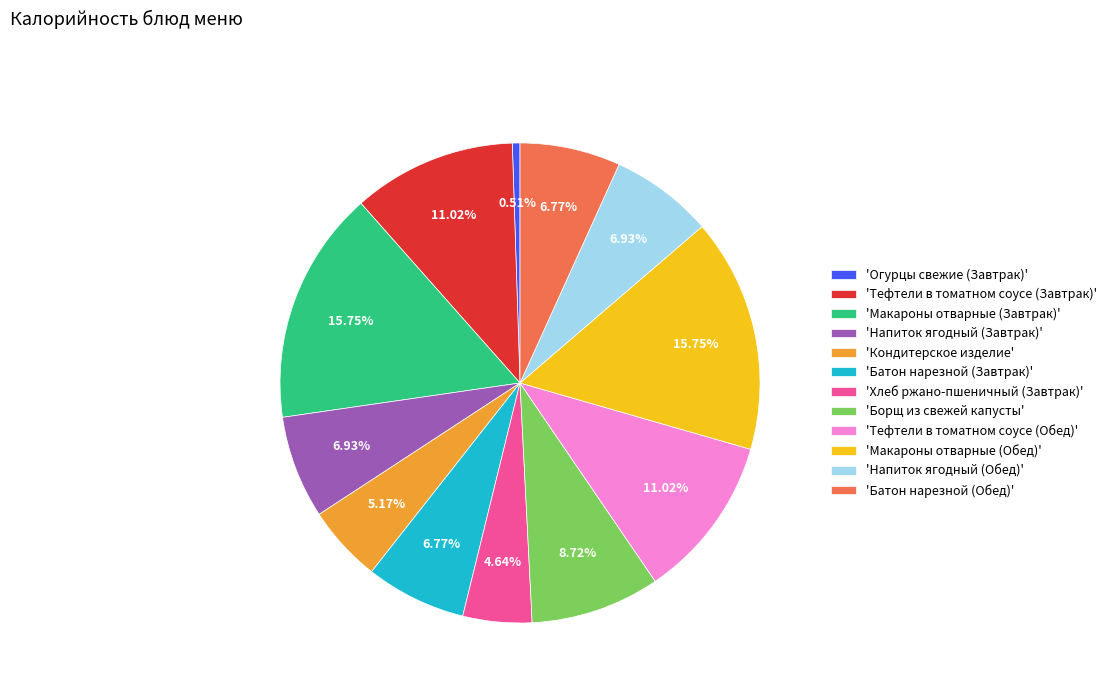

Is there a majority slice in this chart?

No